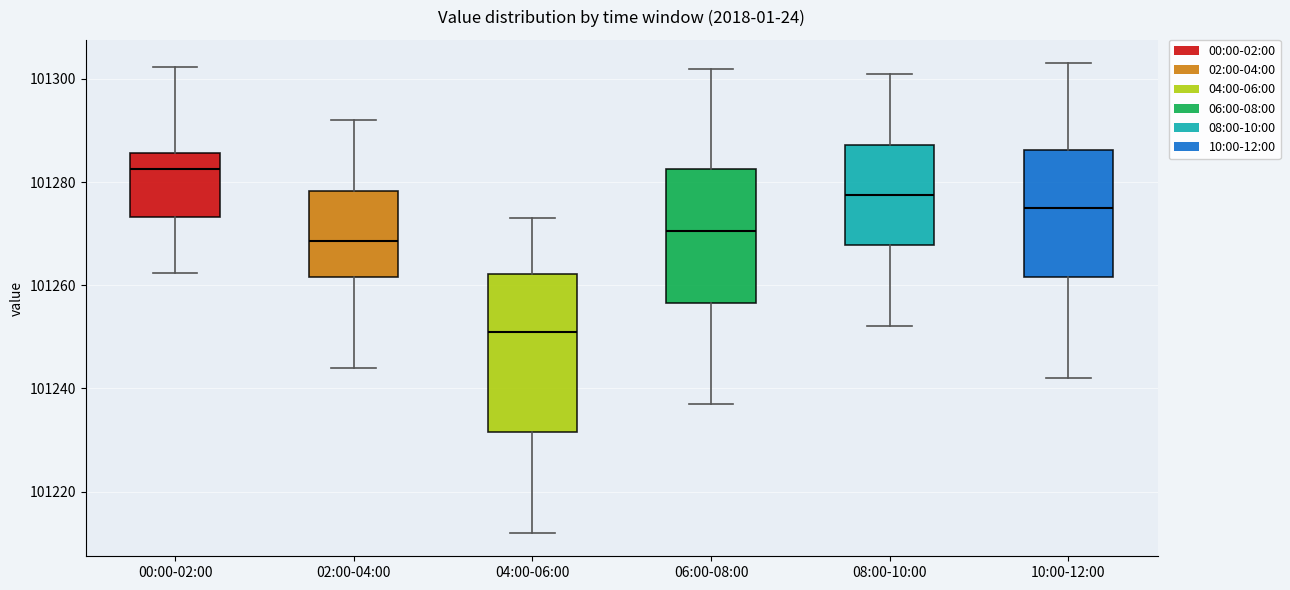

Where is the lower edge of the box for 00:00-02:00 on the y-axis? The values are not printed on the chart, so give them approximately, as read against the axis.

101274